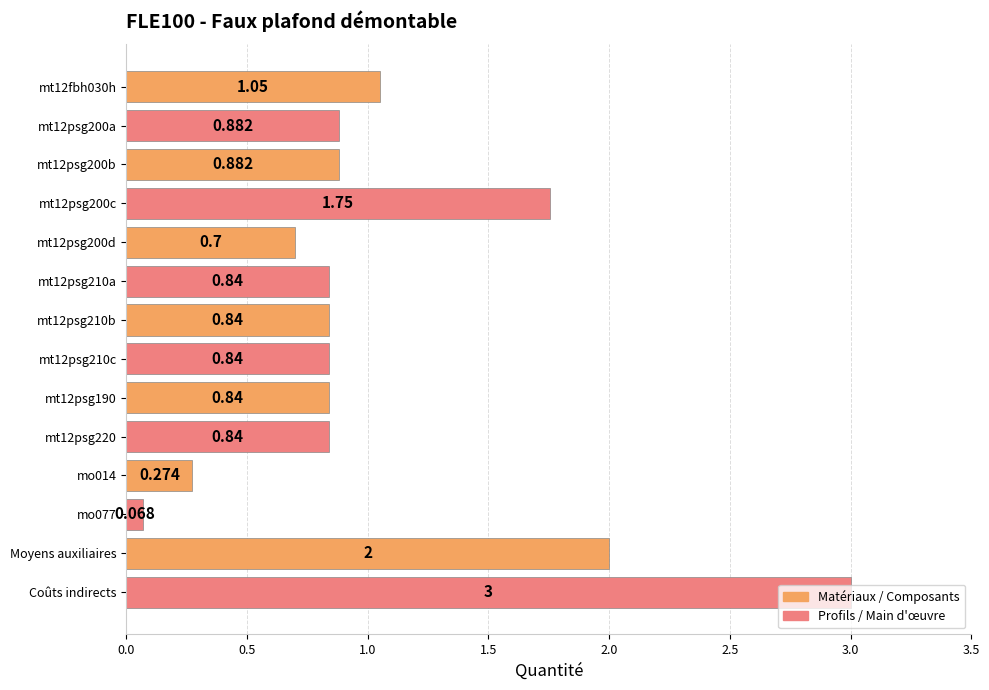

Which label corresponds to the largest value in the chart?

Coûts indirects